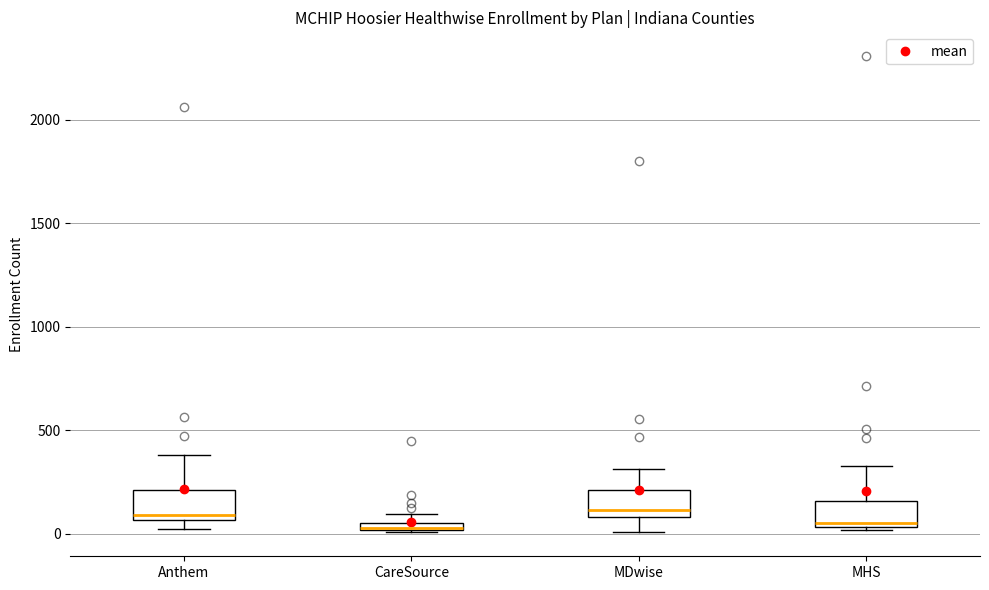

Where does the lower whisker of the box for MDwise end on the y-axis? The values are not printed on the chart, so give them approximately, as read against the axis.

0